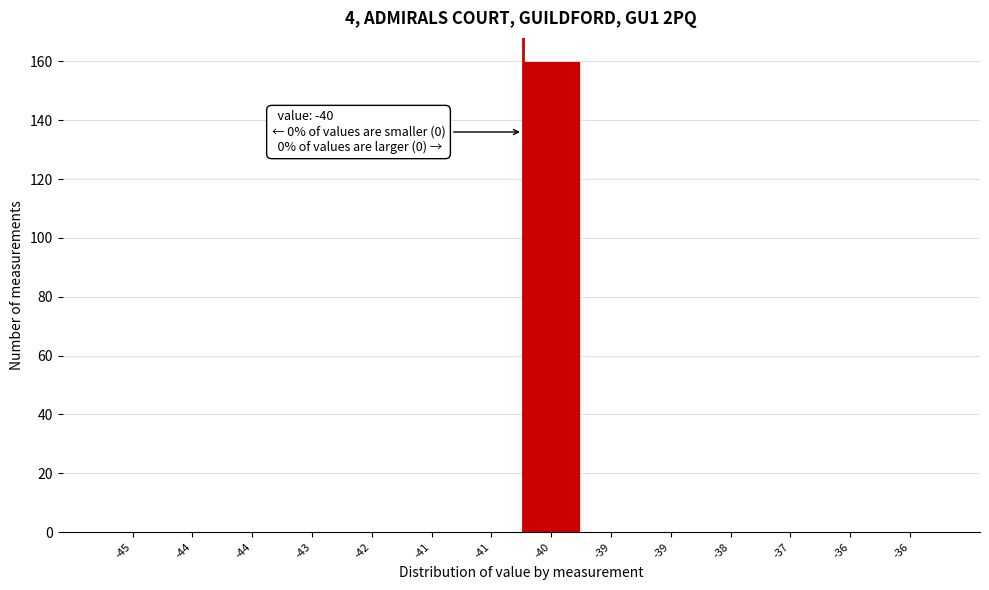

How many series are shown in this chart?

1